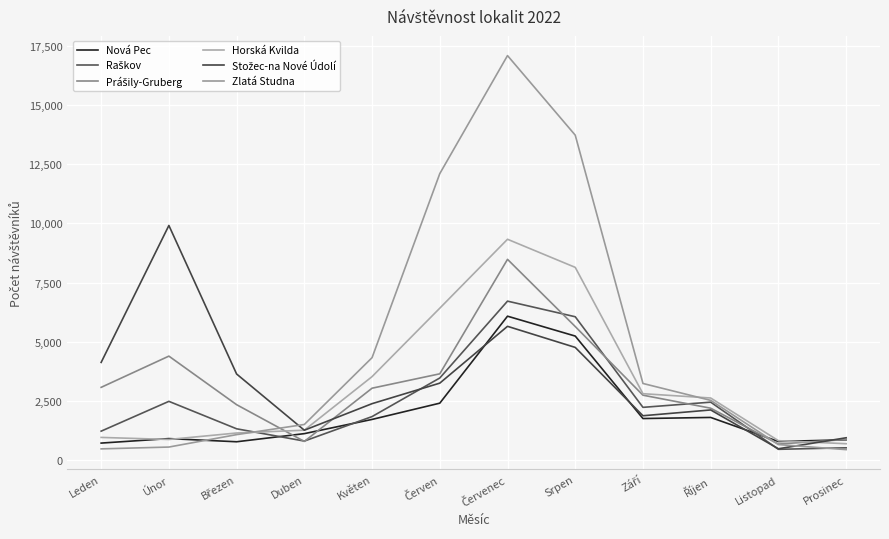

Rank the categories by Prášily-Gruberg value from highest to lowest.

Červenec, Srpen, Únor, Červen, Leden, Květen, Září, Březen, Říjen, Prosinec, Duben, Listopad